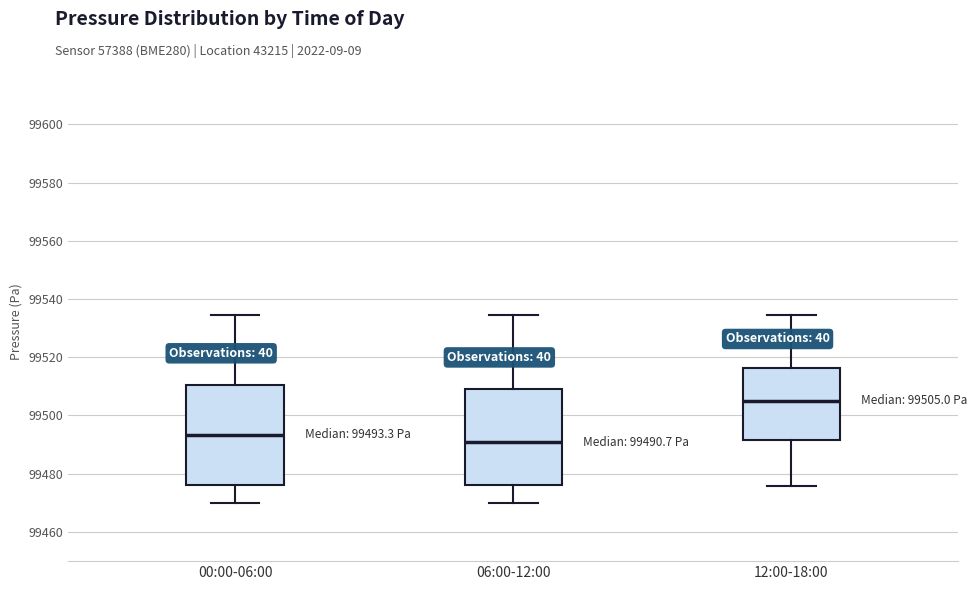

Which box has the lowest median line?

06:00-12:00